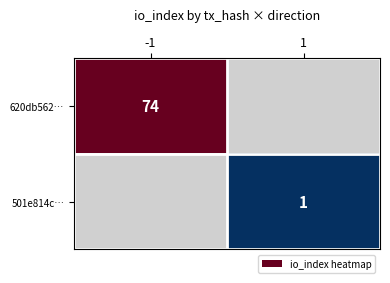

How many distinct data groups are displayed?

2